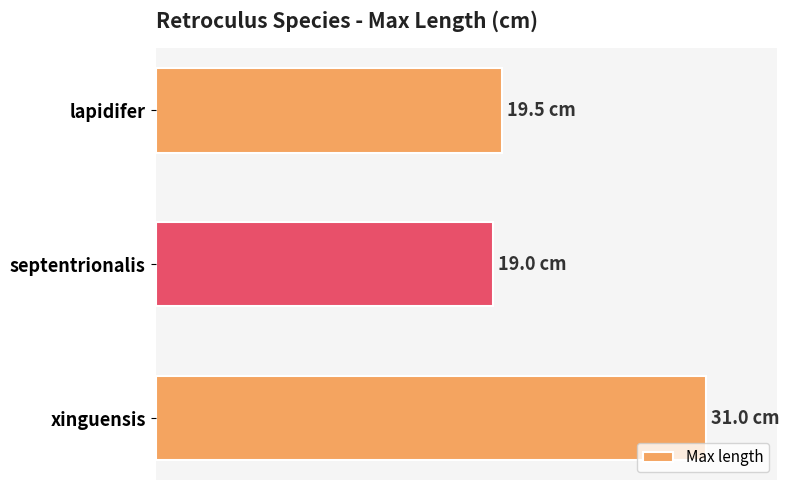

List the labels in order of value, largest first.

xinguensis, lapidifer, septentrionalis